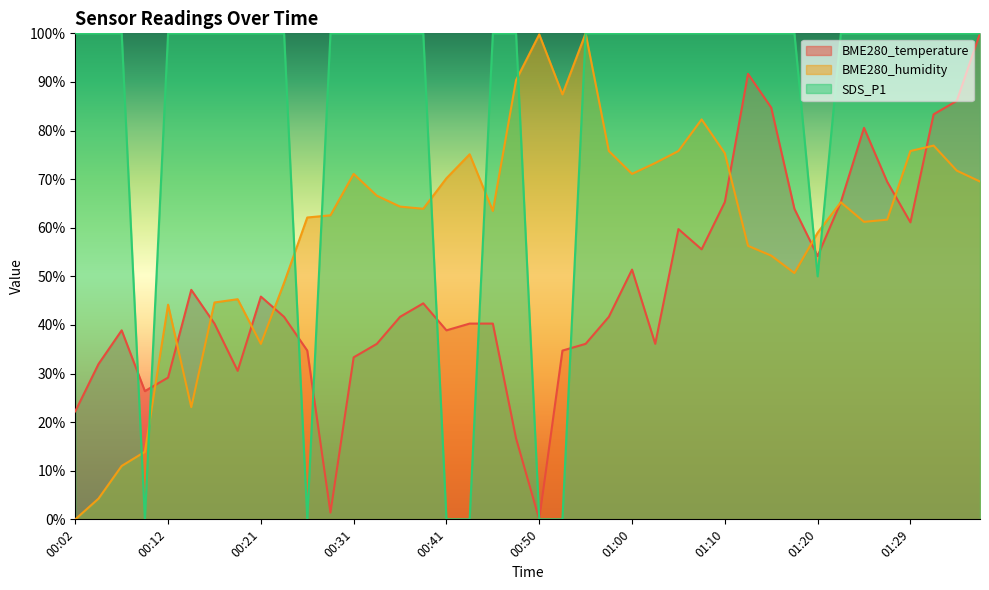

Reading left to right, list all the values displayed in this chart.

BME280_temperature: 00:02=22.2	00:04=31.9	00:07=38.9	00:09=26.4	00:12=29.2	00:14=47.2	00:16=40.3	00:19=30.6	00:21=45.8	00:24=41.7	00:26=34.7	00:29=1.4	00:31=33.3	00:33=36.1	00:36=41.7	00:38=44.4	00:41=38.9	00:43=40.3	00:46=40.3	00:48=16.7	00:50=0.0	00:53=34.7	00:55=36.1	00:58=41.7	01:00=51.4	01:03=36.1	01:05=59.7	01:07=55.6	01:10=65.3	01:12=91.7	01:15=84.7	01:17=63.9	01:20=54.2	01:22=65.3	01:24=80.6	01:27=69.4	01:29=61.1	01:32=83.3	01:34=86.1	01:37=100.0
BME280_humidity: 00:02=0.0	00:04=4.3	00:07=11.0	00:09=13.9	00:12=44.2	00:14=23.1	00:16=44.6	00:19=45.3	00:21=36.1	00:24=48.7	00:26=62.1	00:29=62.6	00:31=71.1	00:33=66.6	00:36=64.3	00:38=63.9	00:41=70.2	00:43=75.1	00:46=63.5	00:48=90.4	00:50=99.8	00:53=87.4	00:55=100.0	00:58=75.8	01:00=71.1	01:03=73.3	01:05=75.8	01:07=82.3	01:10=75.3	01:12=56.3	01:15=54.3	01:17=50.7	01:20=59.0	01:22=65.2	01:24=61.2	01:27=61.7	01:29=75.8	01:32=76.9	01:34=71.7	01:37=69.5
SDS_P1: 00:02=100.0	00:04=100.0	00:07=100.0	00:09=0.0	00:12=100.0	00:14=100.0	00:16=100.0	00:19=100.0	00:21=100.0	00:24=100.0	00:26=0.0	00:29=100.0	00:31=100.0	00:33=100.0	00:36=100.0	00:38=100.0	00:41=0.0	00:43=0.0	00:46=100.0	00:48=100.0	00:50=0.0	00:53=0.0	00:55=100.0	00:58=100.0	01:00=100.0	01:03=100.0	01:05=100.0	01:07=100.0	01:10=100.0	01:12=100.0	01:15=100.0	01:17=100.0	01:20=50.0	01:22=100.0	01:24=100.0	01:27=100.0	01:29=100.0	01:32=100.0	01:34=100.0	01:37=100.0